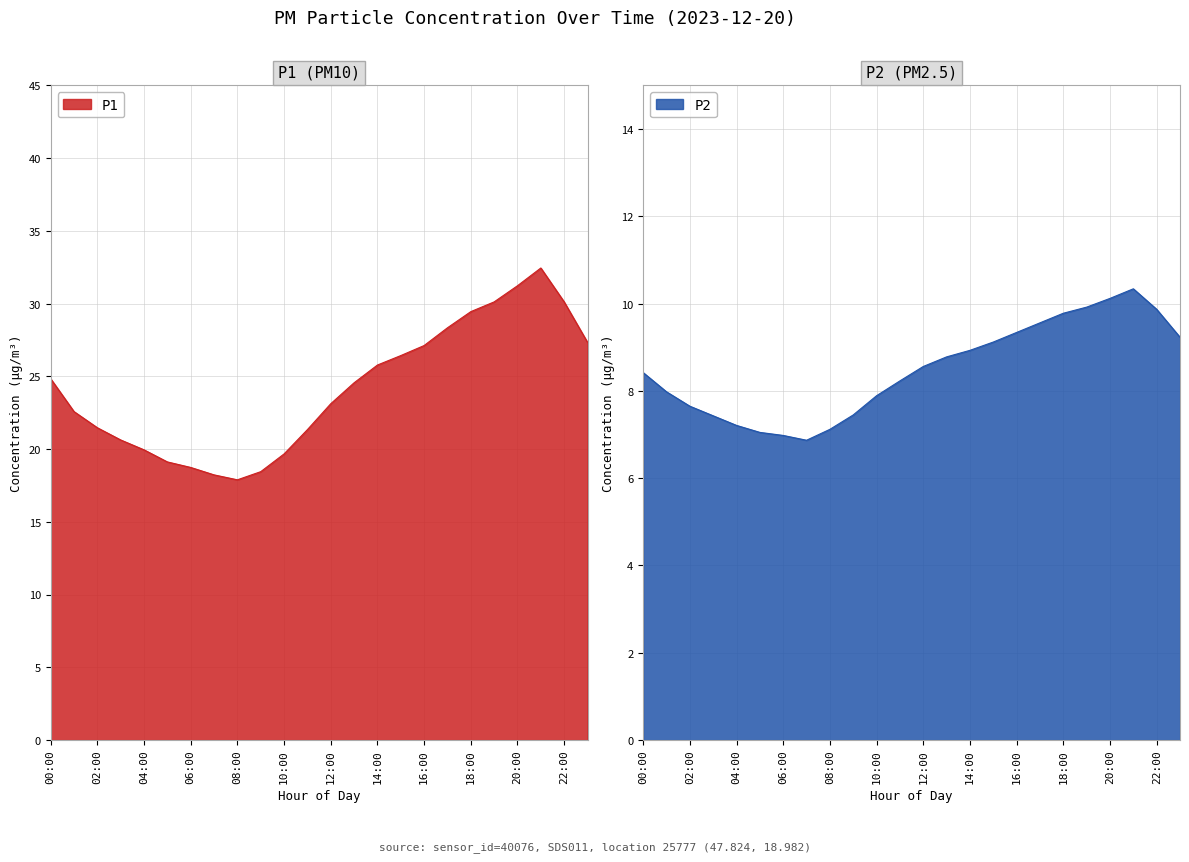

What is the value of the P2 point at the 20th from the left?

9.9